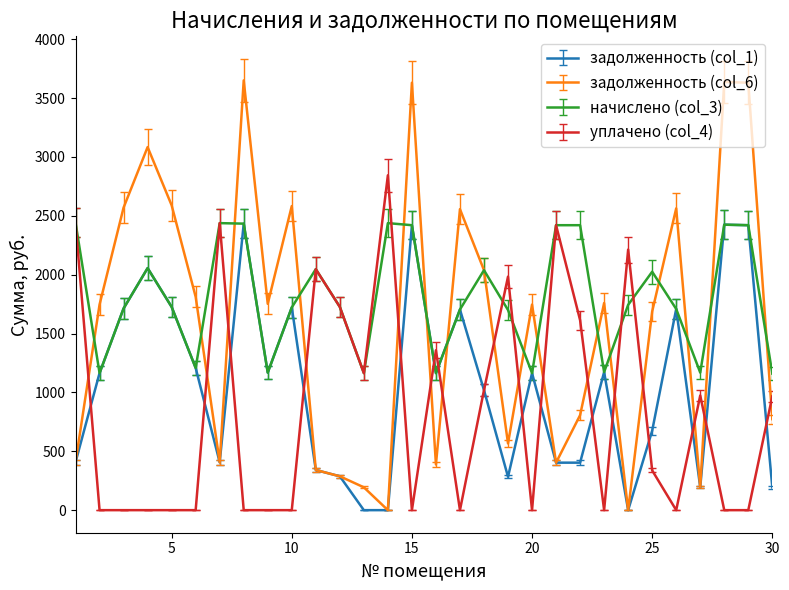

Count the number of categories in the chart.

30